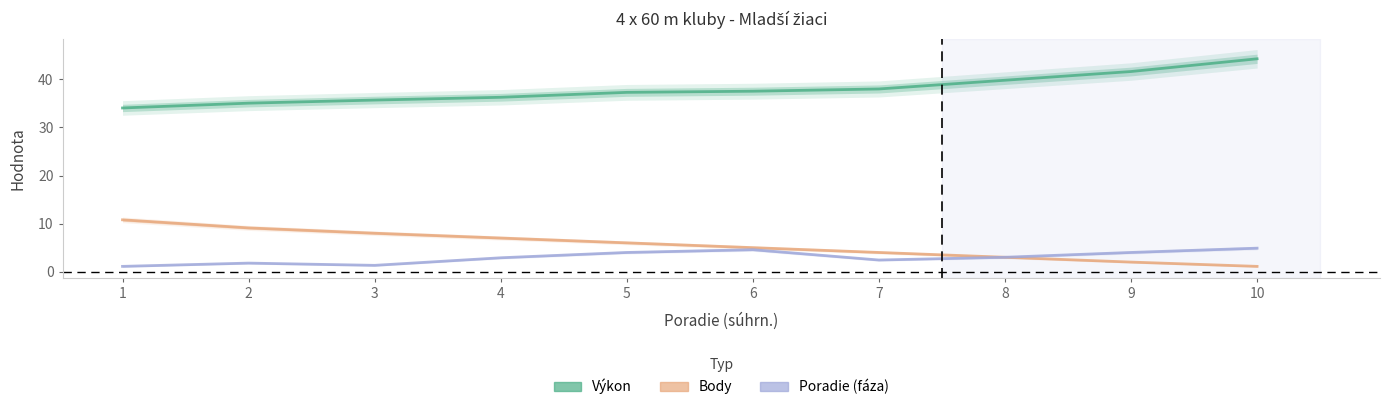

What is the lowest value of the Body series?

1.1